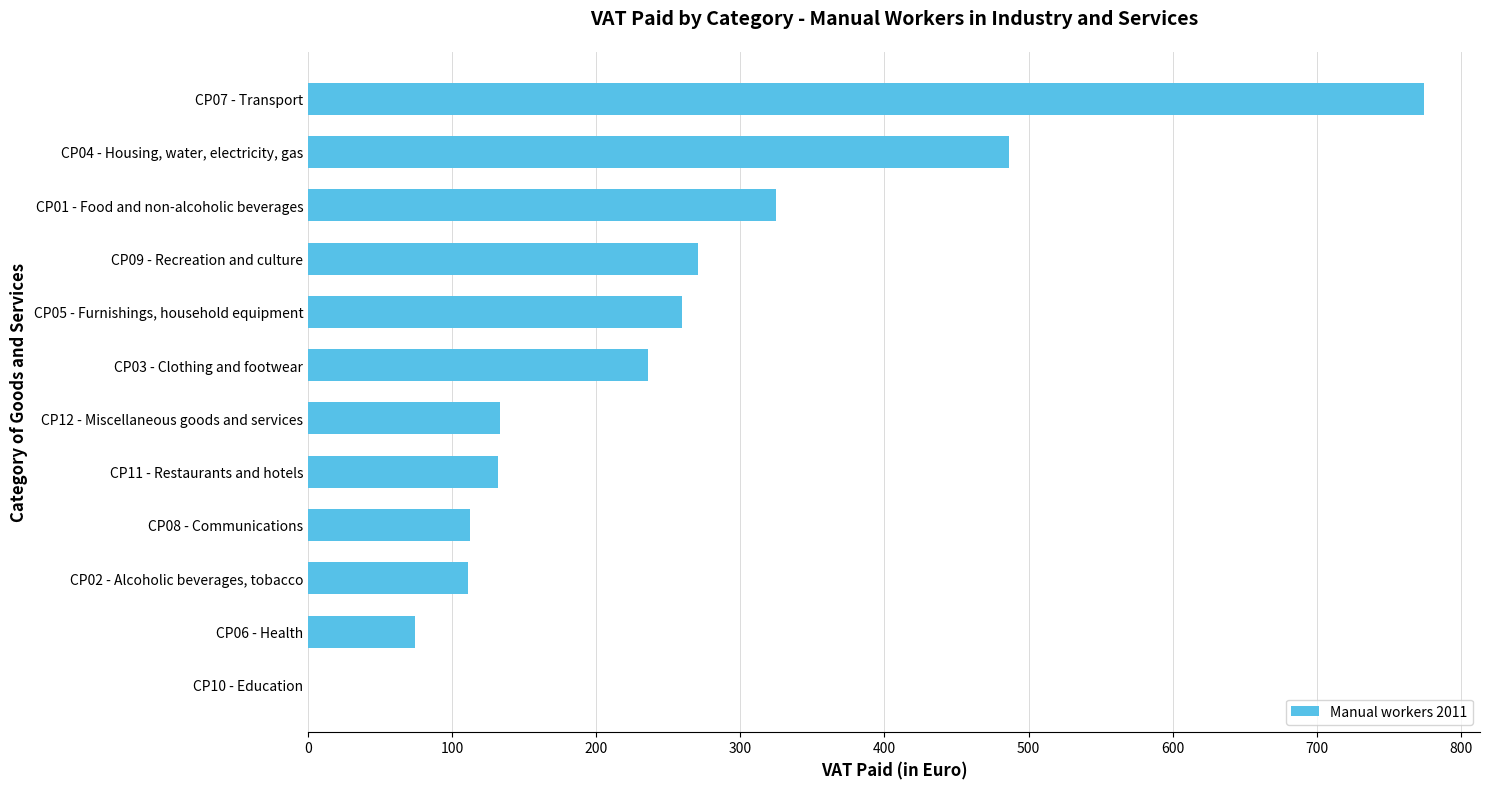

Is it true that the value at CP10 - Education is 0.0?

True